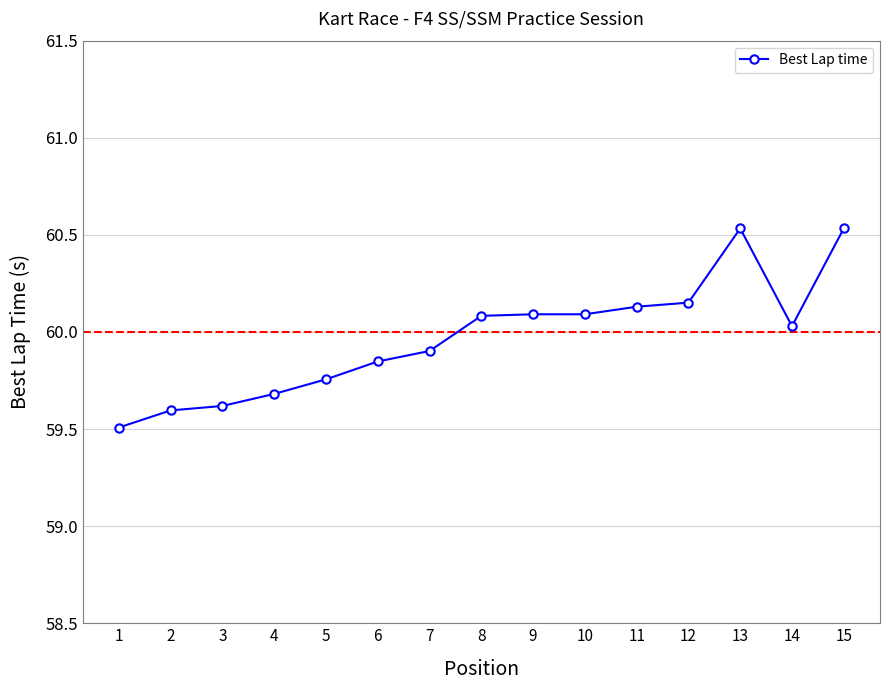

What is the minimum value shown in the chart?

59.5